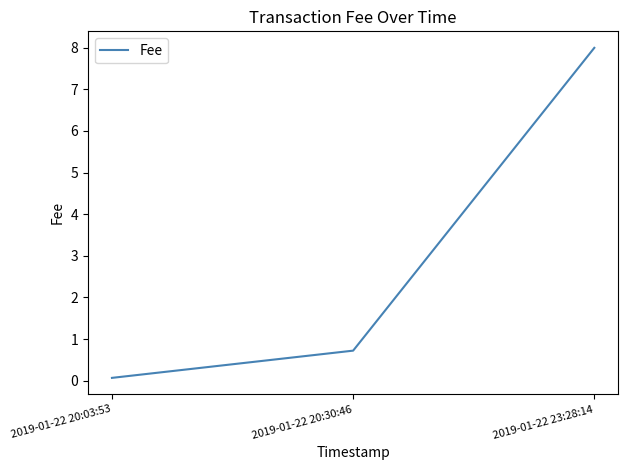

Read the value at 2019-01-22 23:28:14.

8.0